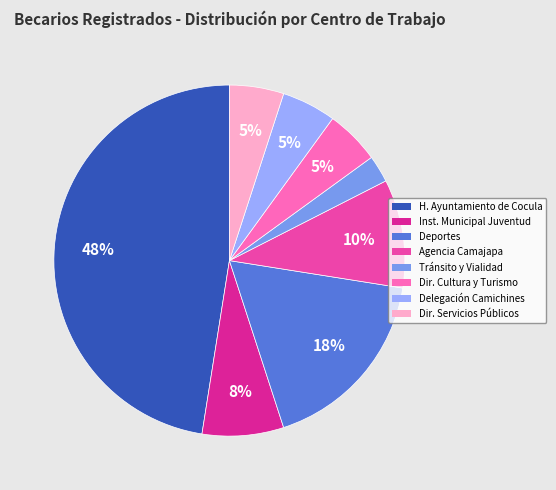

Combined, do Inst. Municipal Juventud and Tránsito y Vialidad account for over 50%?

No